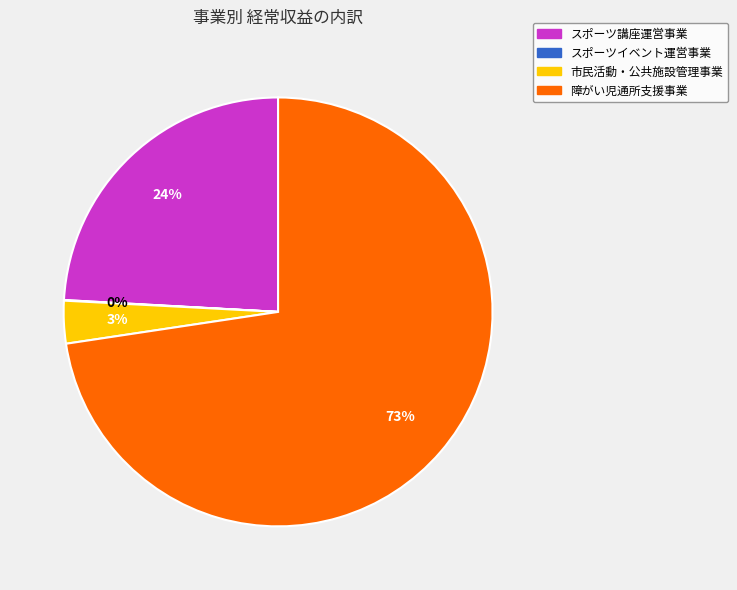

To the nearest percent, what is the average slice percentage?

25%